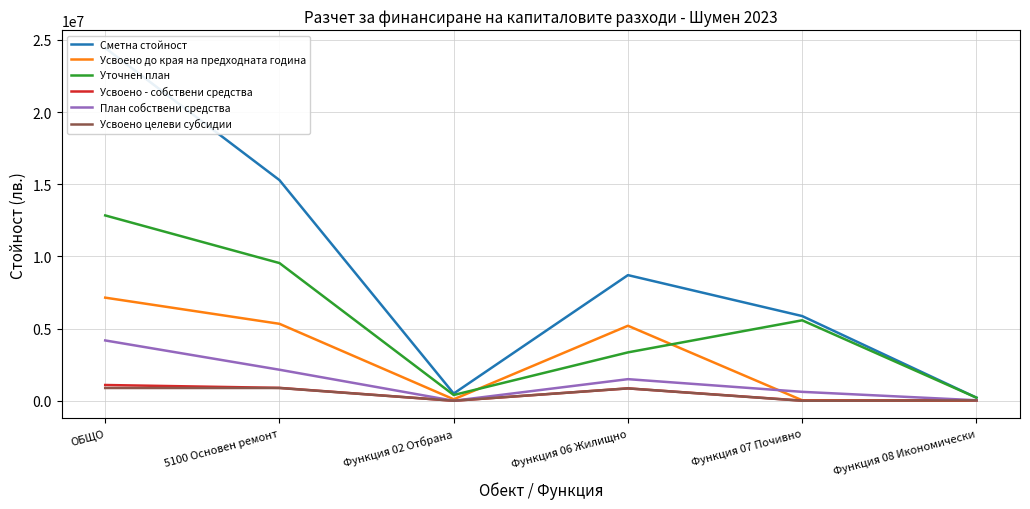

Is it true that Усвоено до края на предходната година equals 5195467 at Функция 06 Жилищно?

True